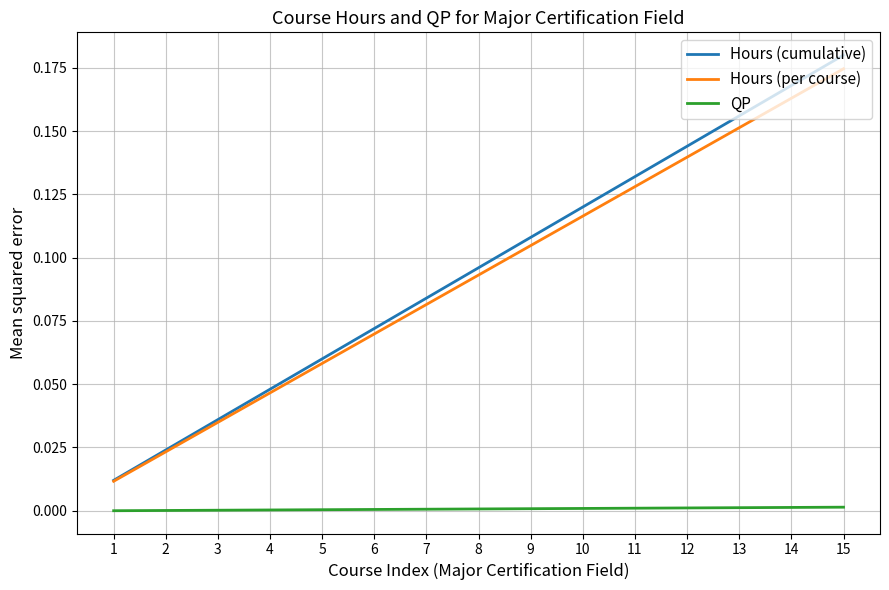

How many lines are shown in the chart?

3